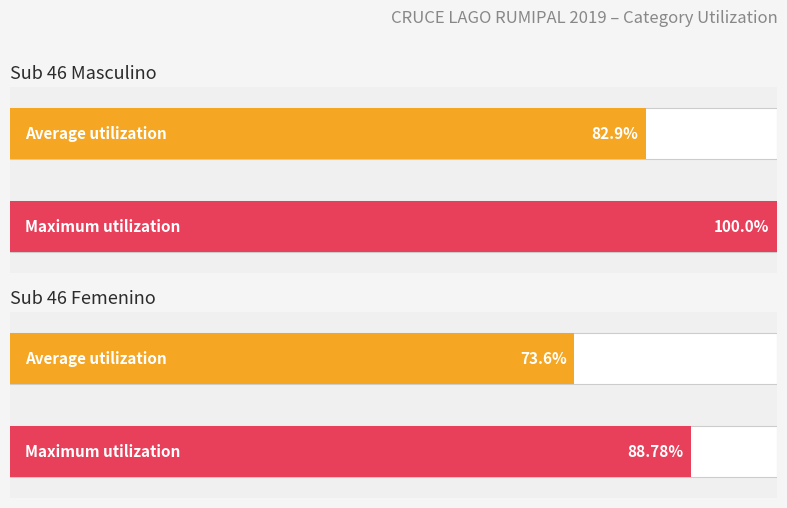

What is the smallest value displayed?

73.6